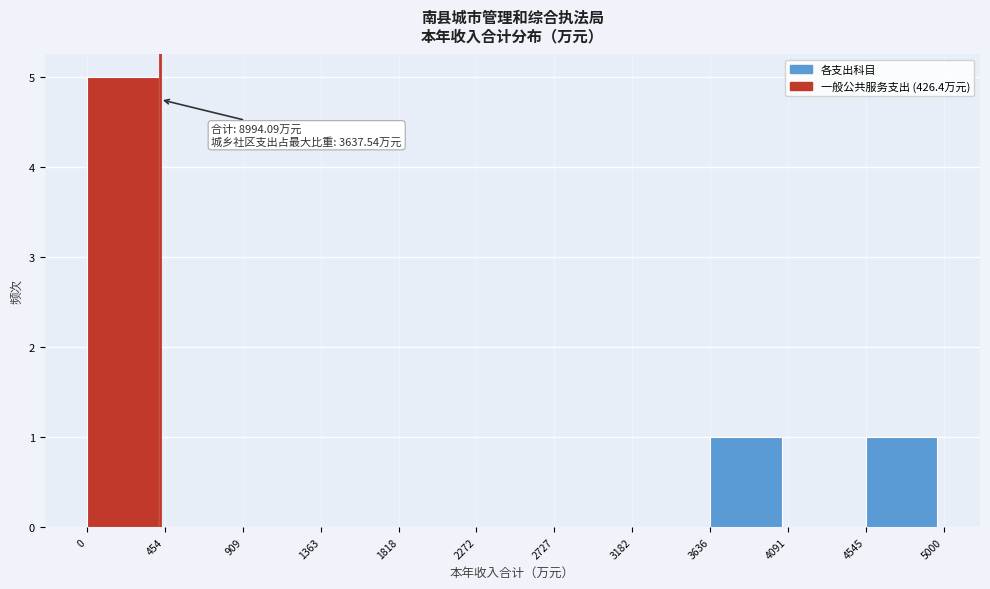

Which range on the x-axis has the tallest bar?

0 to 454